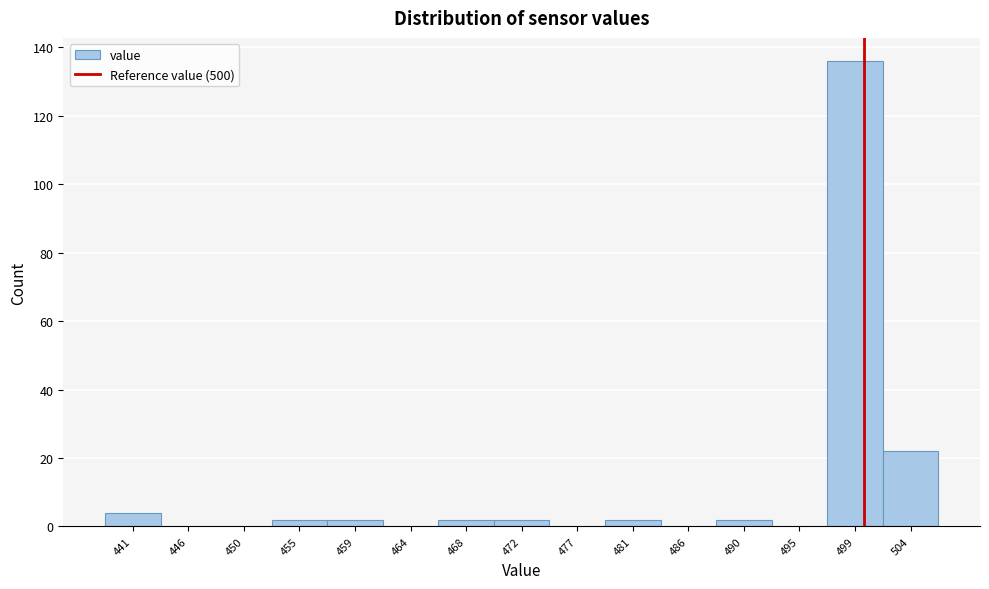

Reading left to right, list every bar in this chart as the range it spans on the x-axis followed by its height. Neither the bar edges nor the heights are printed on the chart, so give them approximately, as read against the axes.

439.0 to 443.5: 4
443.5 to 448.0: 0
448.0 to 452.5: 0
452.5 to 457.0: 2
457.0 to 461.5: 2
461.5 to 466.0: 0
466.0 to 470.5: 2
470.5 to 474.5: 2
474.5 to 479.0: 0
479.0 to 483.5: 2
483.5 to 488.0: 0
488.0 to 492.5: 2
492.5 to 497.0: 0
497.0 to 501.5: 136
501.5 to 506.0: 22